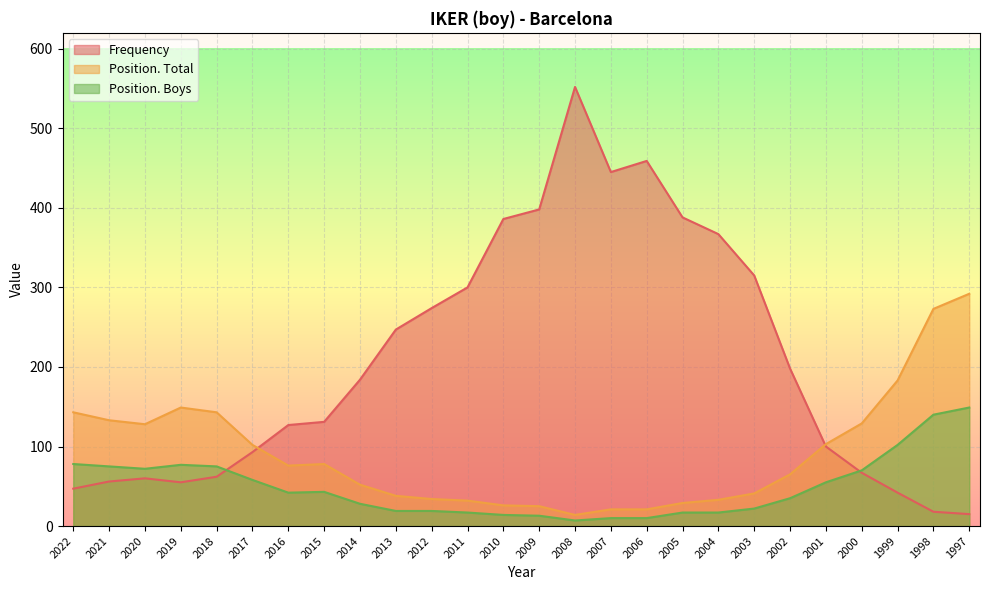

At which category is the sum across all series the highest?

2008